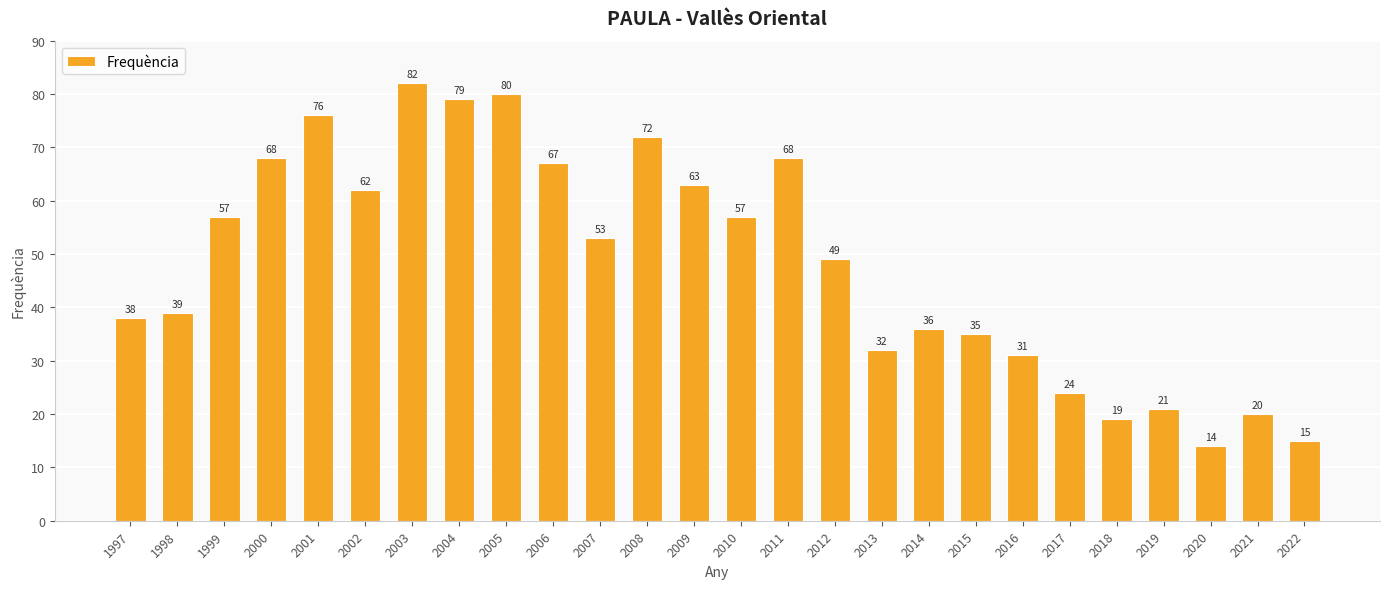

Read the value at 2010, to the nearest 10.

60